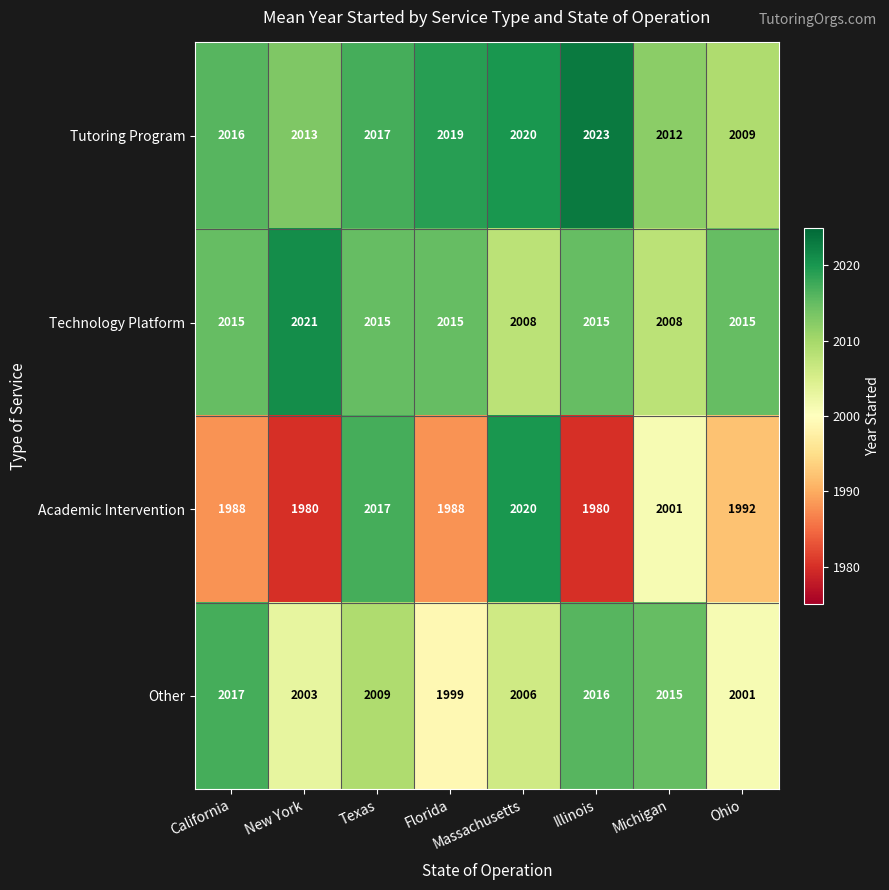

Which series has the widest spread of values?

Academic Intervention